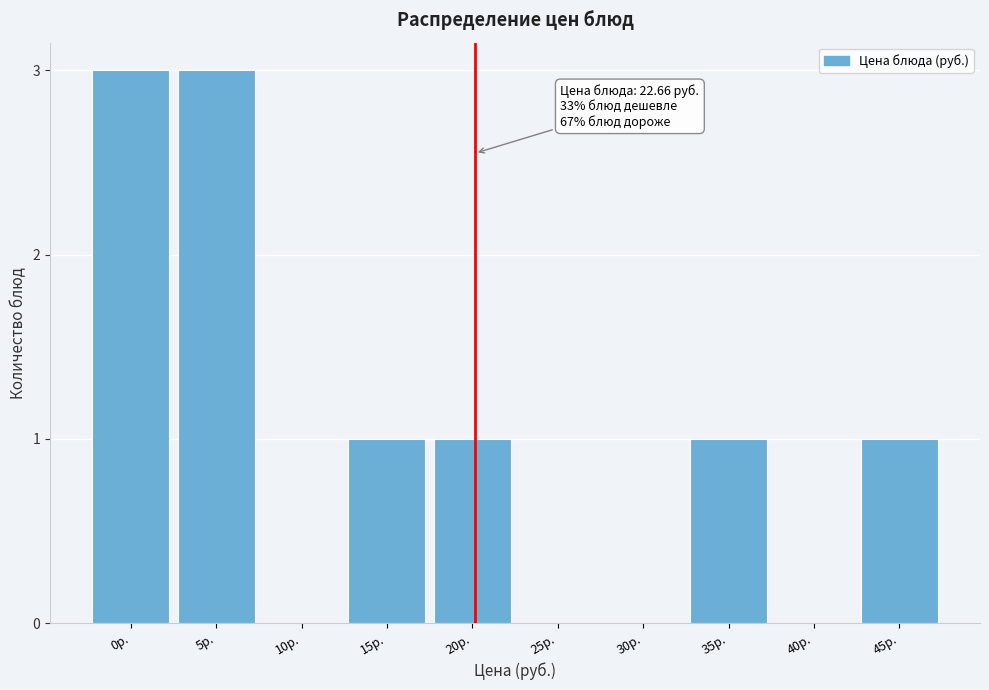

Reading right to left, transcribe all the data shown in this chart.

45р.=1	40р.=0	35р.=1	30р.=0	25р.=0	20р.=1	15р.=1	10р.=0	5р.=3	0р.=3